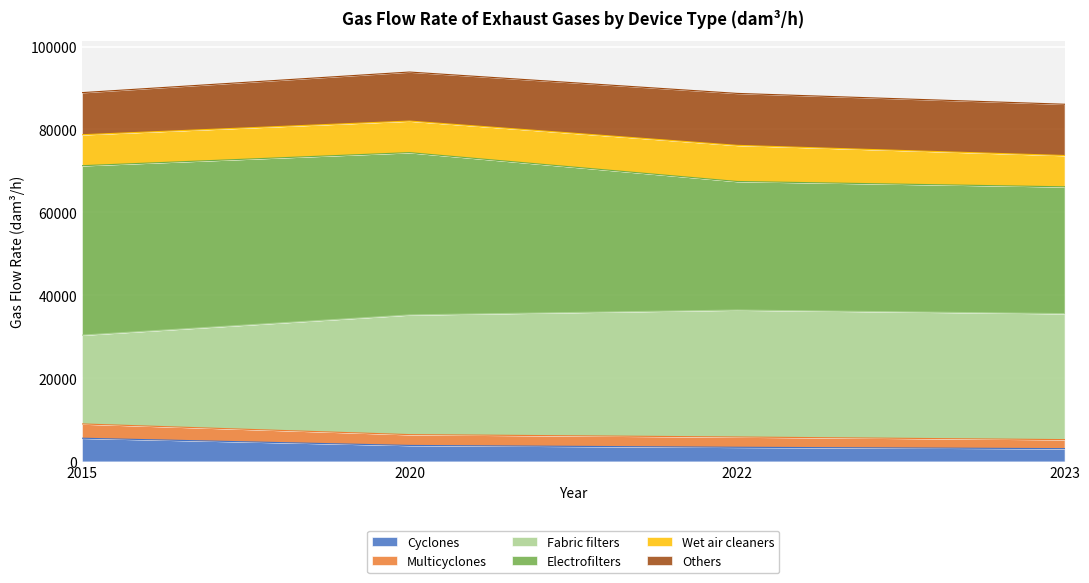

What is the maximum value for Cyclones?

5592